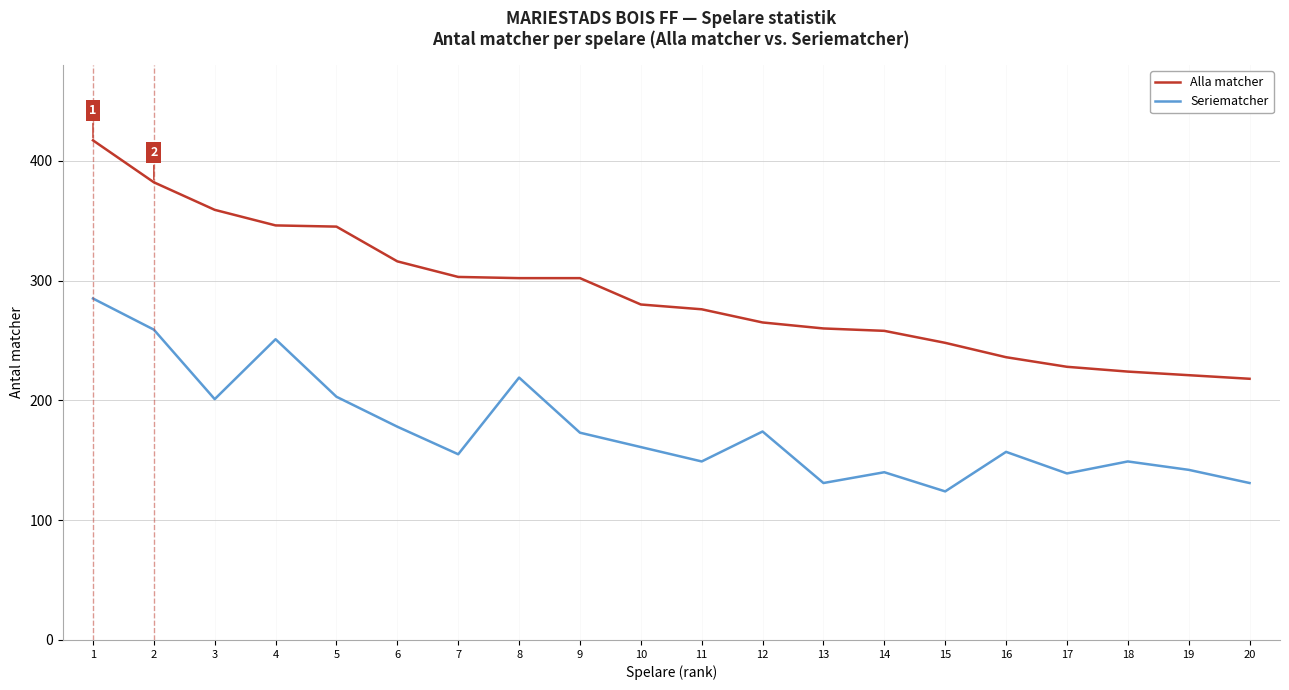

The value of Alla matcher at 4 is 82. True or false?

False